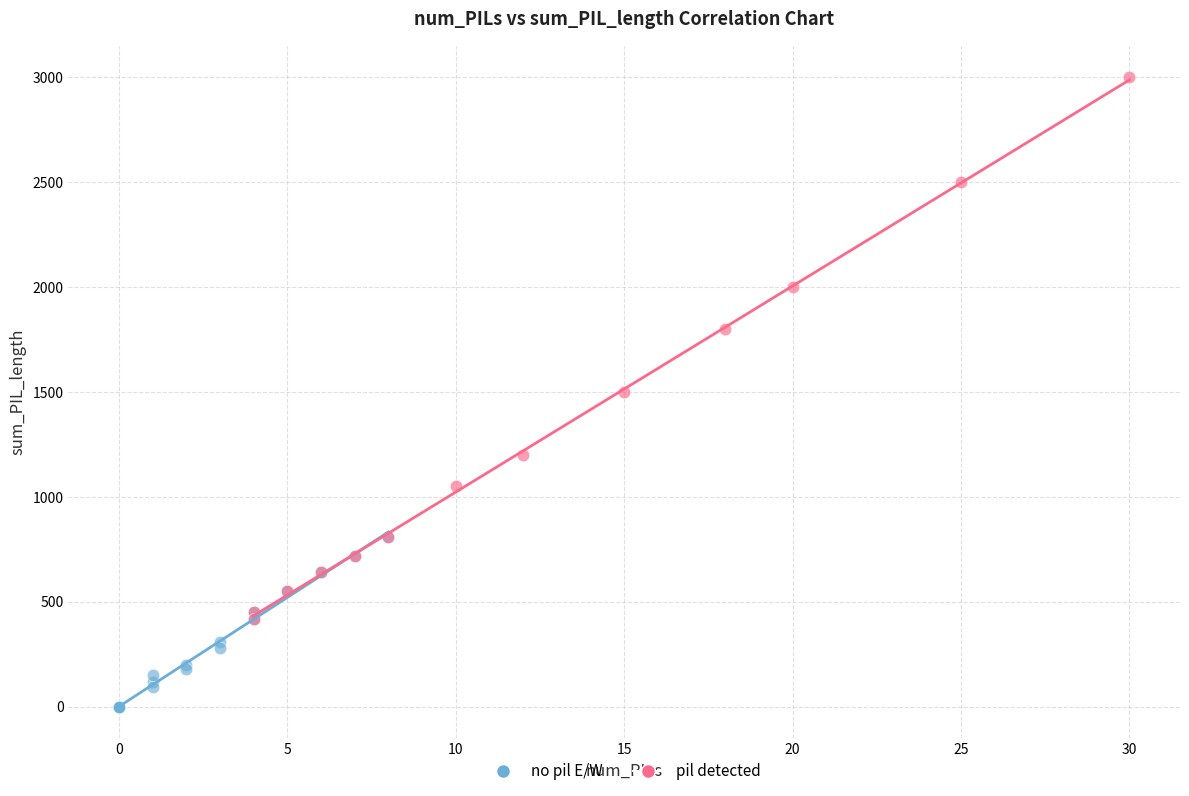

Which series reaches the minimum Y coordinate?

no pil E/W